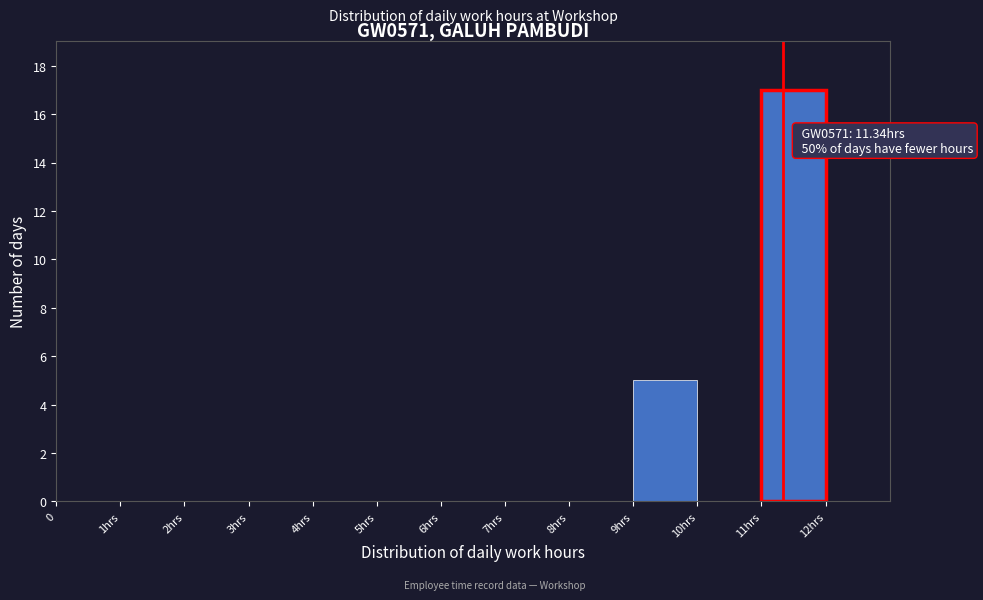

Reading left to right, transcribe all the data shown in this chart.

0=0	1hrs=0	2hrs=0	3hrs=0	4hrs=0	5hrs=0	6hrs=0	7hrs=0	8hrs=0	9hrs=5	10hrs=0	11hrs=17